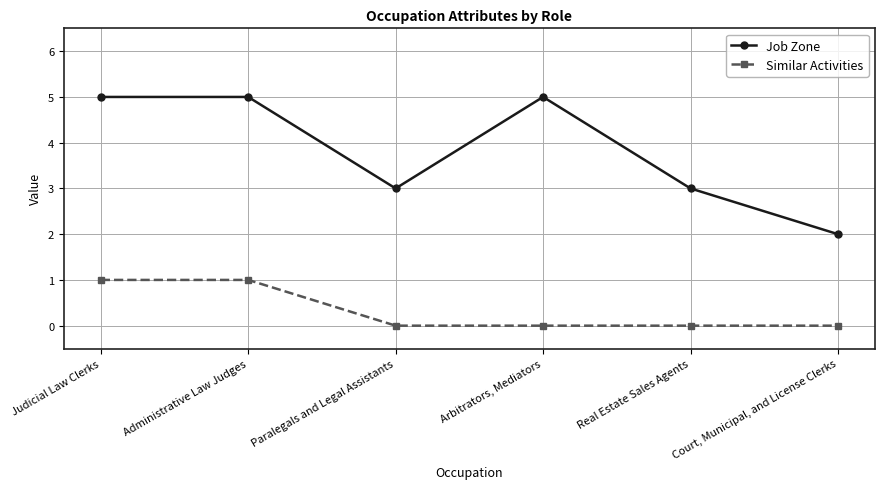

In Job Zone, how many points are lower than both neighbors (excluding endpoints)?

1